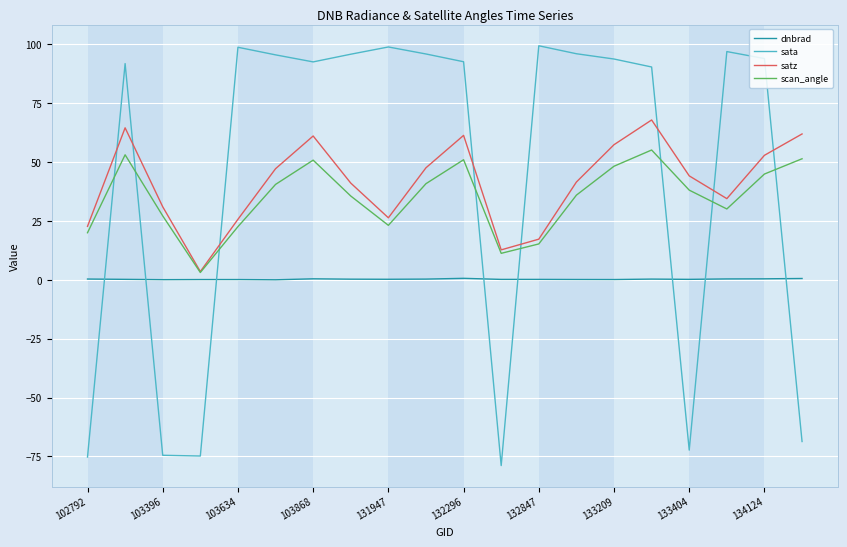

What is the highest value of the sata series?

99.4